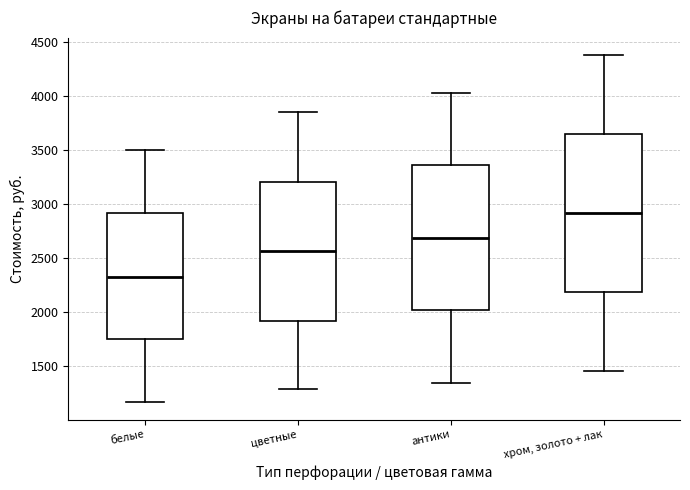

Where does the median line of the box for хром, золото + лак sit on the y-axis? The values are not printed on the chart, so give them approximately, as read against the axis.

2900